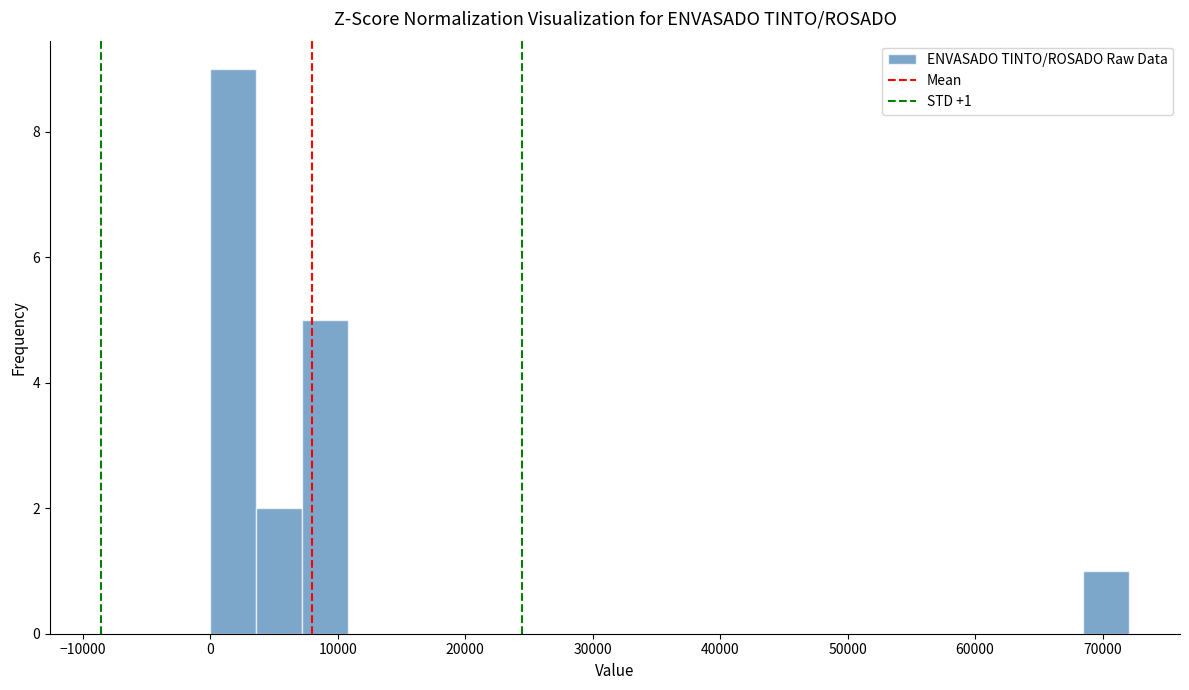

Around what value on the x-axis is the tallest bar? Give the approximate position of its centre, as read against the axis.

2000